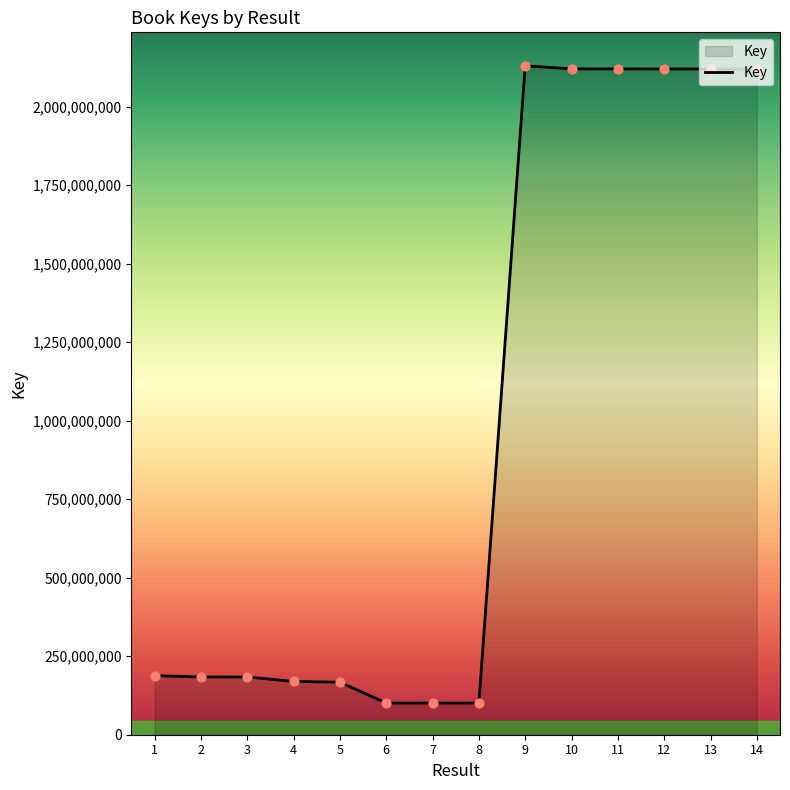

What is the change in value from 2 to 8?

-83027026